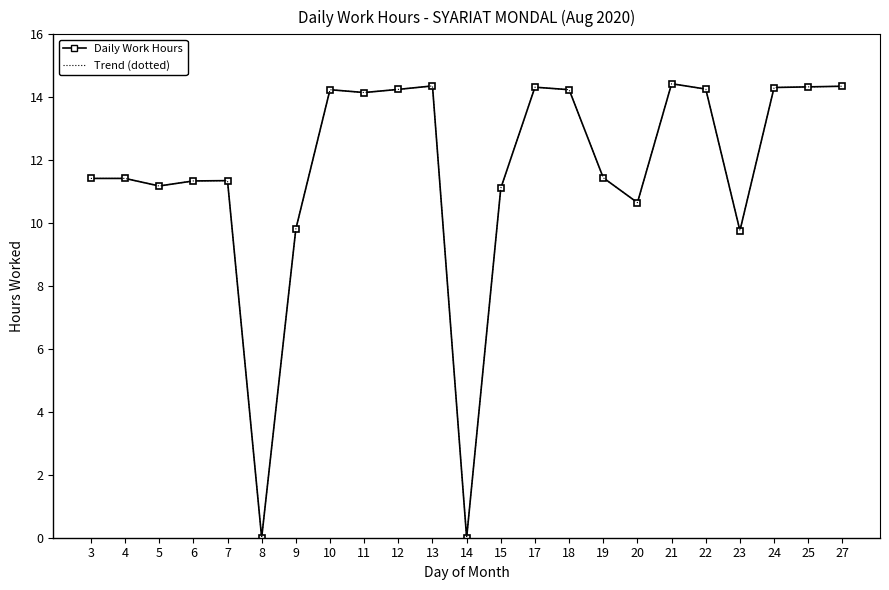

What is the greatest value displayed?

14.4